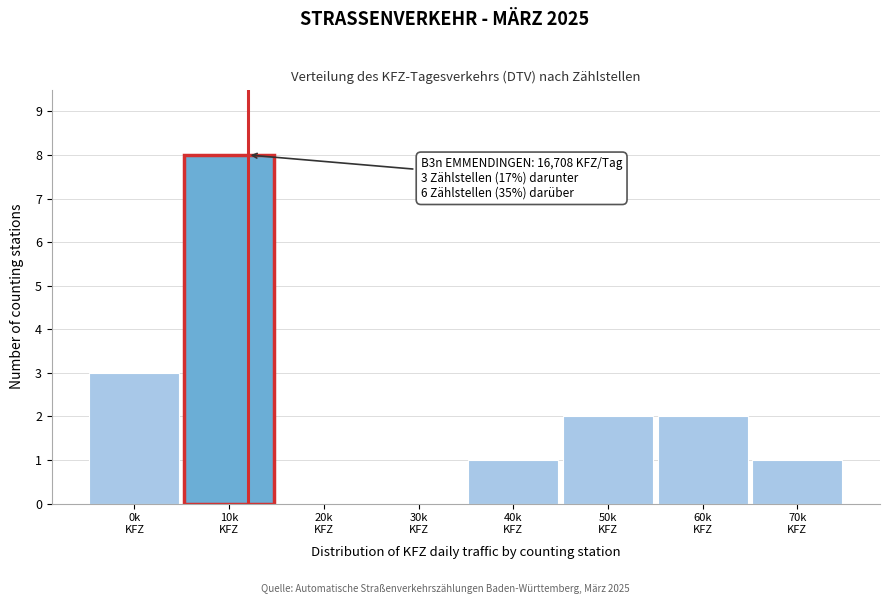

What is the maximum value shown in the chart?

8